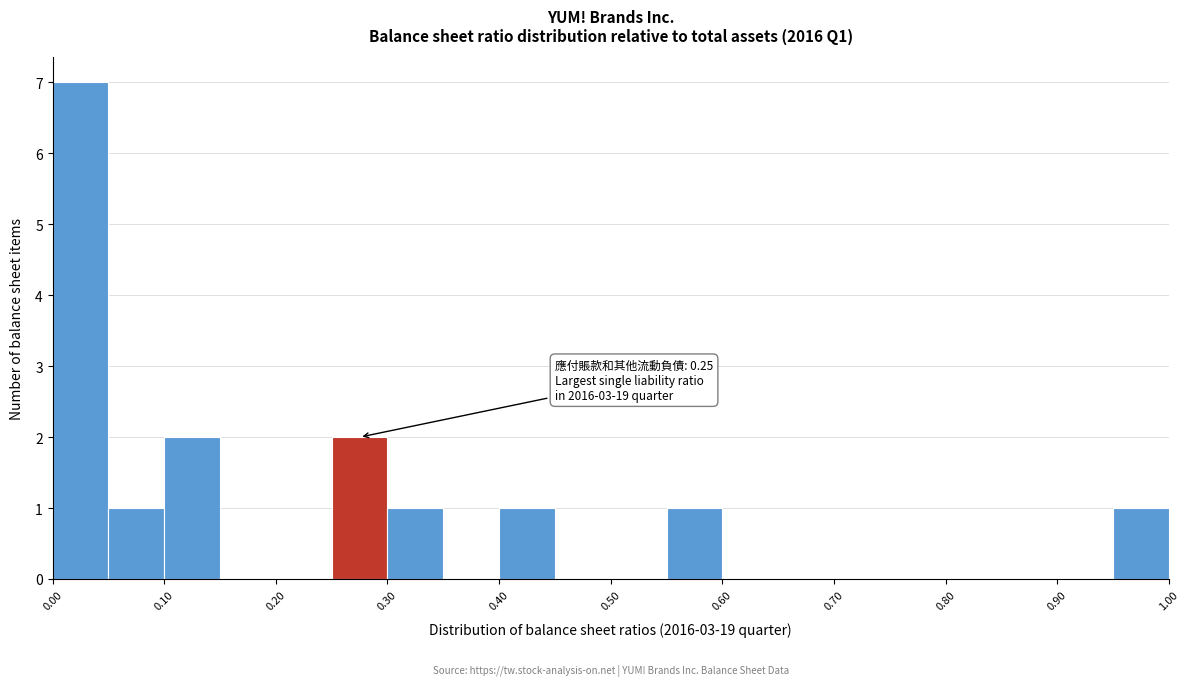

Over which range of the x-axis is the bar tallest?

0.00 to 0.05